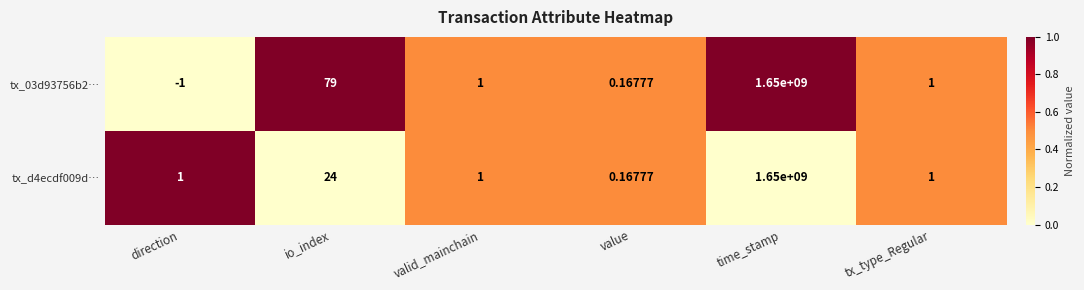

Which series has the largest total across all categories?

tx_03d93756b2…